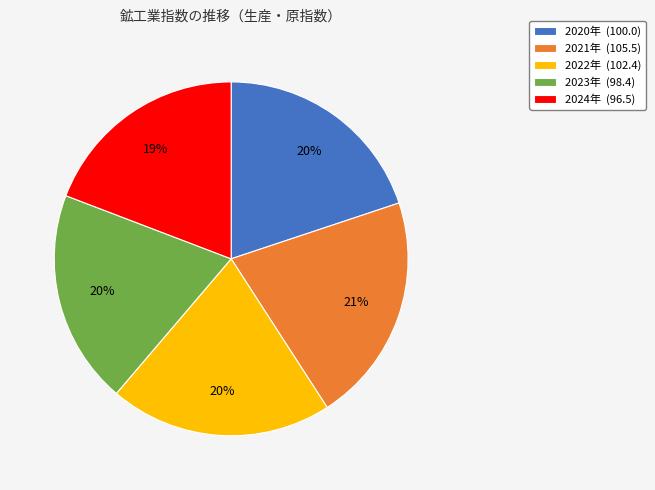

How many segments does this pie chart have?

5